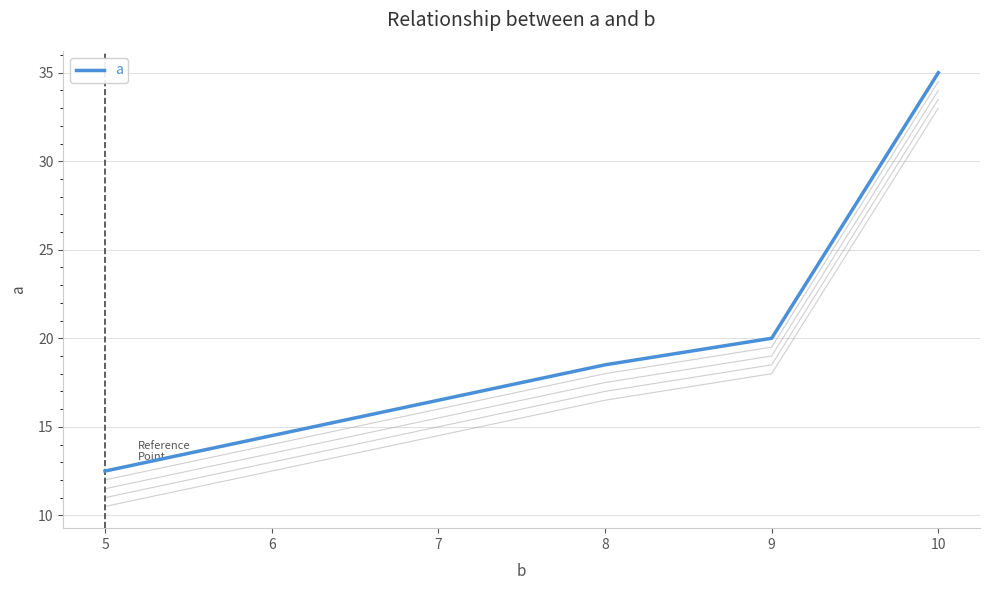

Where is a nearest to the value 23?

9